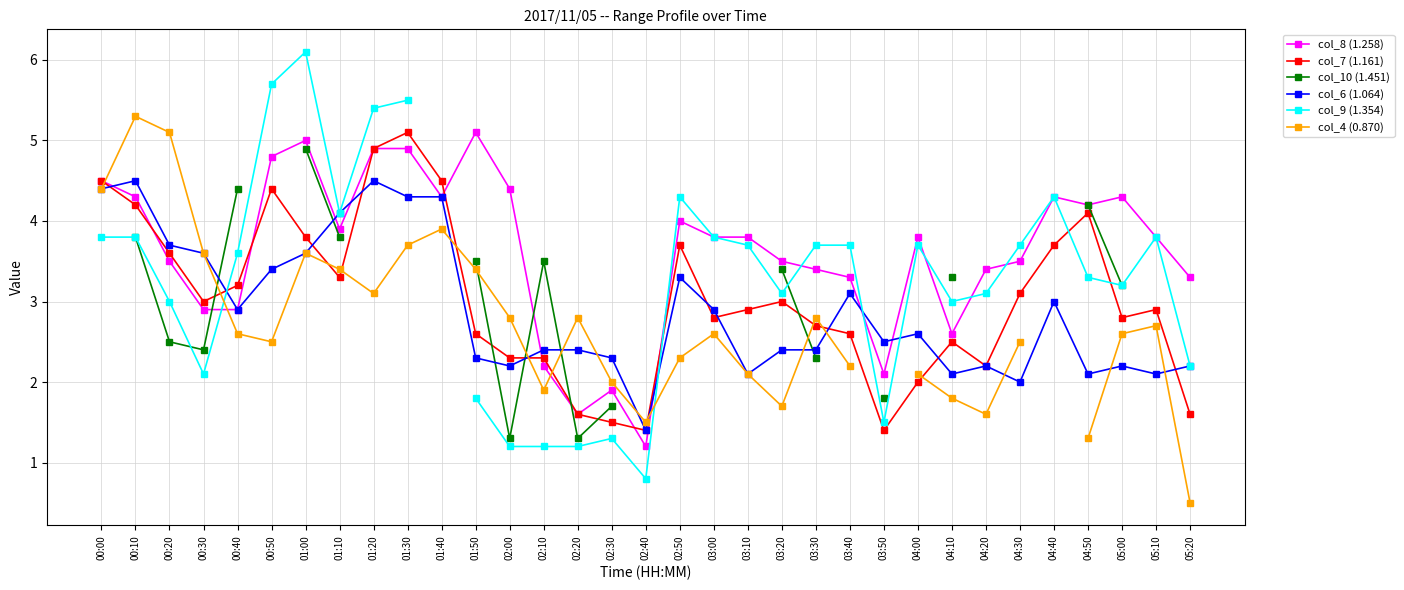

Is this an area chart (filled region under the line)?

No